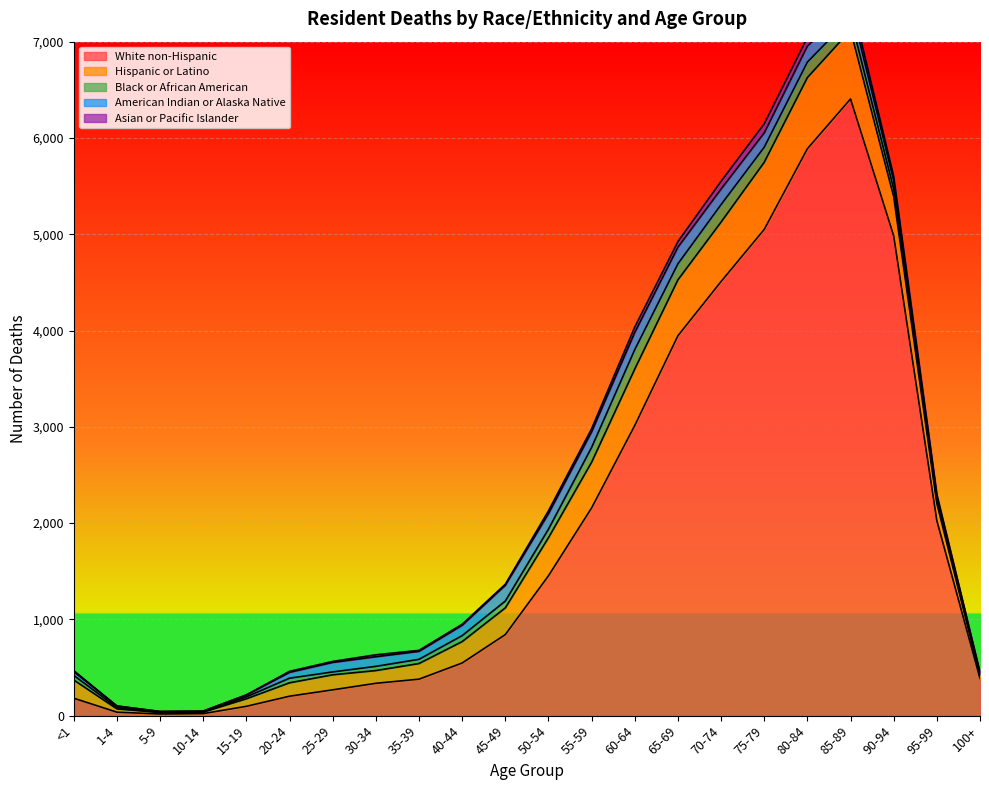

Reading left to right, extract all data points from this chart.

White non-Hispanic: <1=181	1-4=36	5-9=17	10-14=21	15-19=97	20-24=202	25-29=268	30-34=336	35-39=379	40-44=547	45-49=842	50-54=1453	55-59=2158	60-64=3014	65-69=3946	70-74=4509	75-79=5050	80-84=5888	85-89=6405	90-94=4984	95-99=2025	100+=387
Hispanic or Latino: <1=189	1-4=34	5-9=16	10-14=16	15-19=78	20-24=139	25-29=156	30-34=132	35-39=162	40-44=222	45-49=277	50-54=395	55-59=474	60-64=586	65-69=580	70-74=617	75-79=697	80-84=739	85-89=714	90-94=405	95-99=178	100+=33
Black or African American: <1=48	1-4=14	5-9=0	10-14=0	15-19=20	20-24=48	25-29=30	30-34=44	35-39=44	40-44=62	45-49=71	50-54=89	55-59=154	60-64=202	65-69=167	70-74=182	75-79=157	80-84=161	85-89=129	90-94=81	95-99=35	100+=10
American Indian or Alaska Native: <1=39	1-4=16	5-9=10	10-14=10	15-19=20	20-24=61	25-29=99	30-34=100	35-39=83	40-44=108	45-49=165	50-54=162	55-59=163	60-64=179	65-69=173	70-74=162	75-79=149	80-84=166	85-89=137	90-94=86	95-99=38	100+=10
Asian or Pacific Islander: <1=10	1-4=0	5-9=0	10-14=0	15-19=0	20-24=10	25-29=10	30-34=20	35-39=10	40-44=10	45-49=10	50-54=28	55-59=31	60-64=56	65-69=58	70-74=80	75-79=94	80-84=90	85-89=82	90-94=45	95-99=21	100+=10